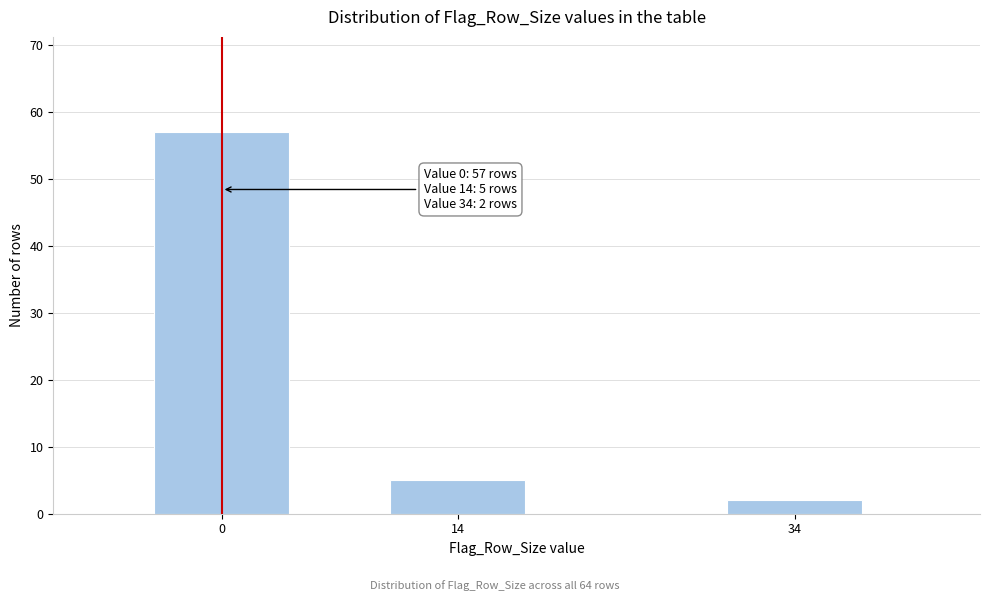

Reading left to right, list all the values displayed in this chart.

57	5	2